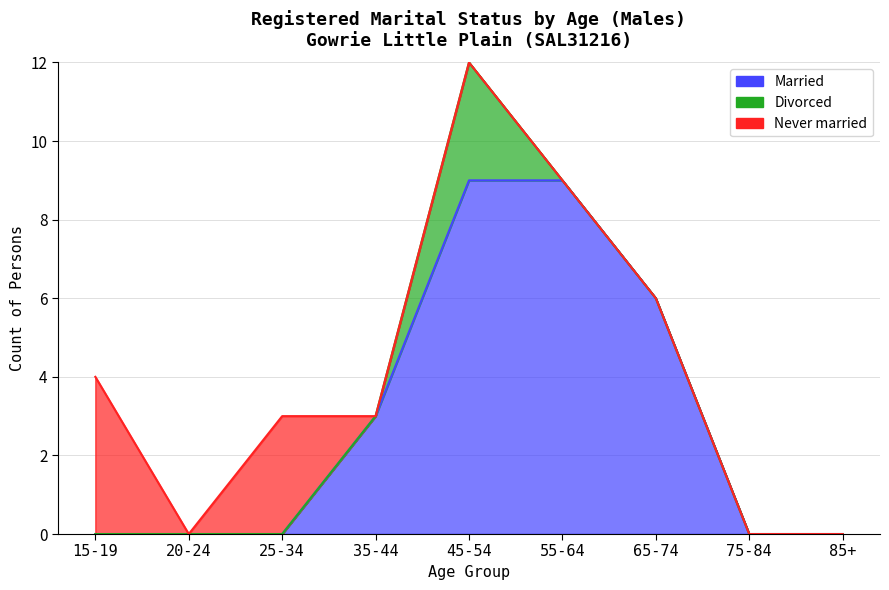

At how many categories does at least one series exceed 0?

6